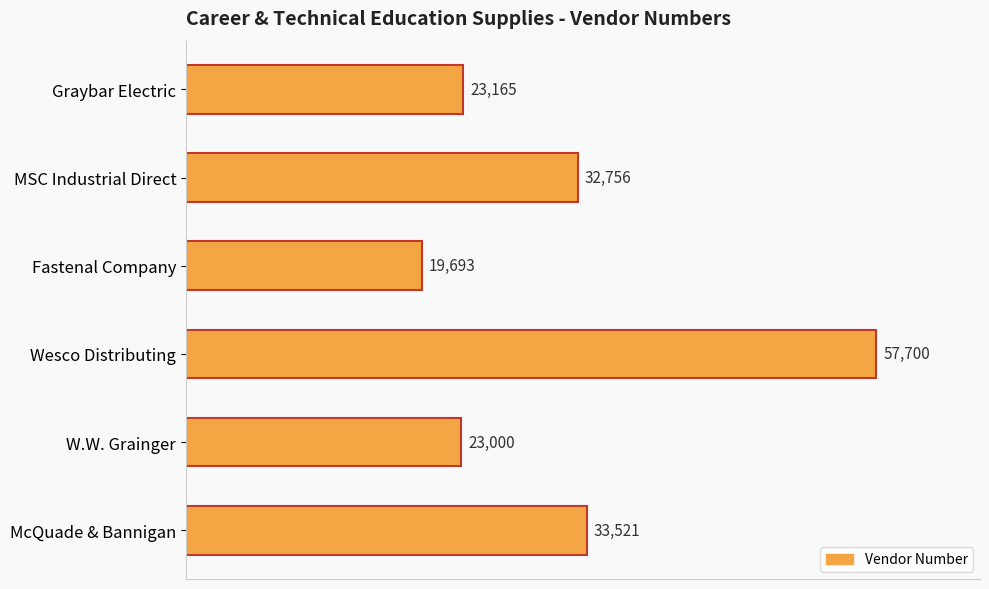

What is the average value?

31639